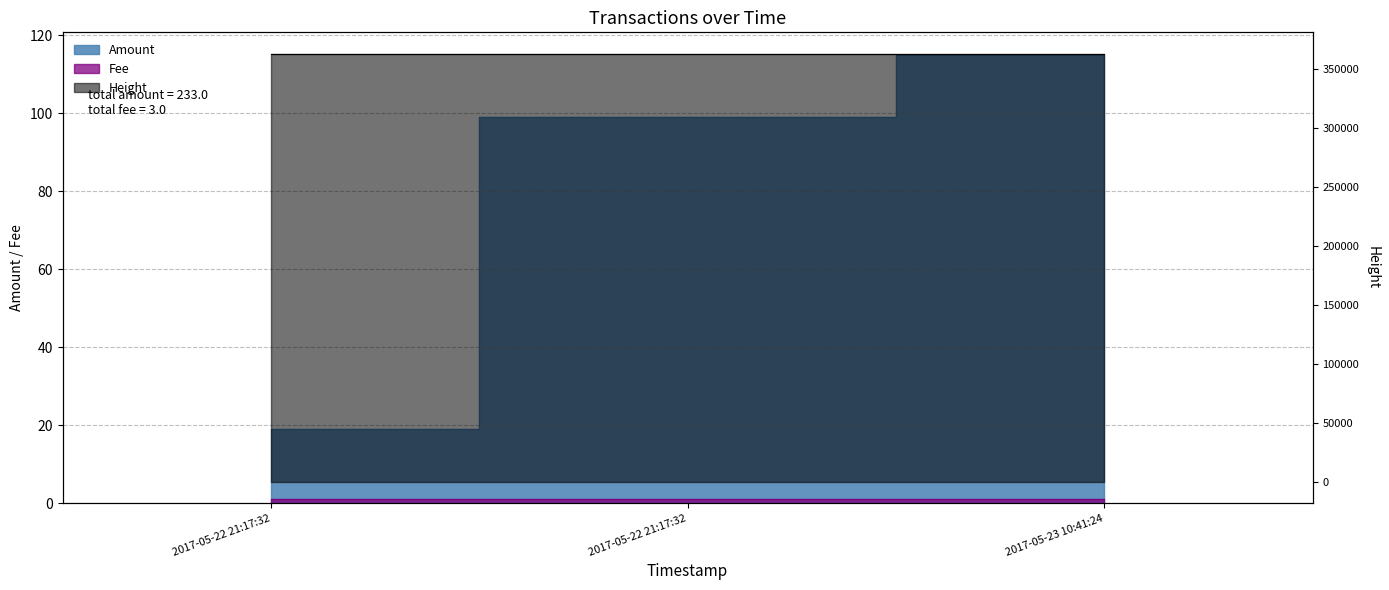

What is the label of the 3rd point from the right?

2017-05-22 21:17:32